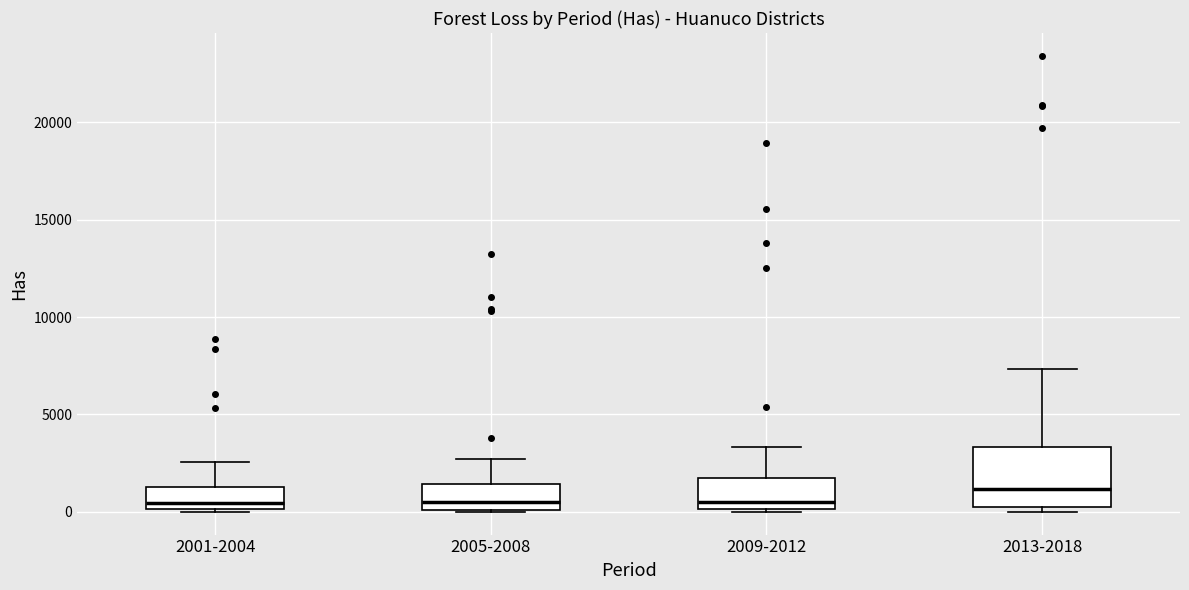

Which box is the tallest, from its lower edge to its upper edge?

2013-2018